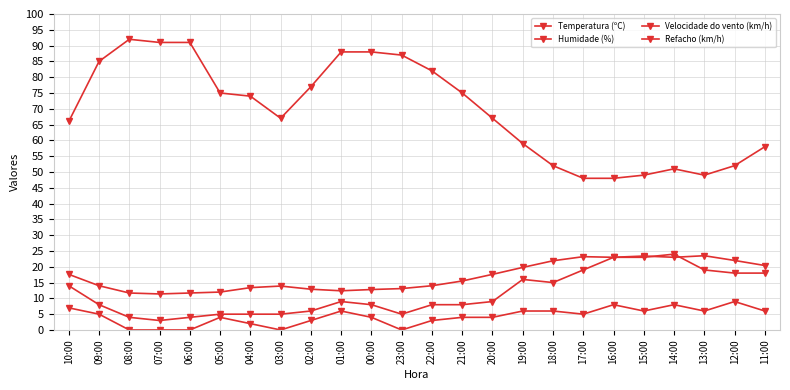

True or false: Velocidade do vento (km/h) and Temperatura (ºC) cross at least once.

False